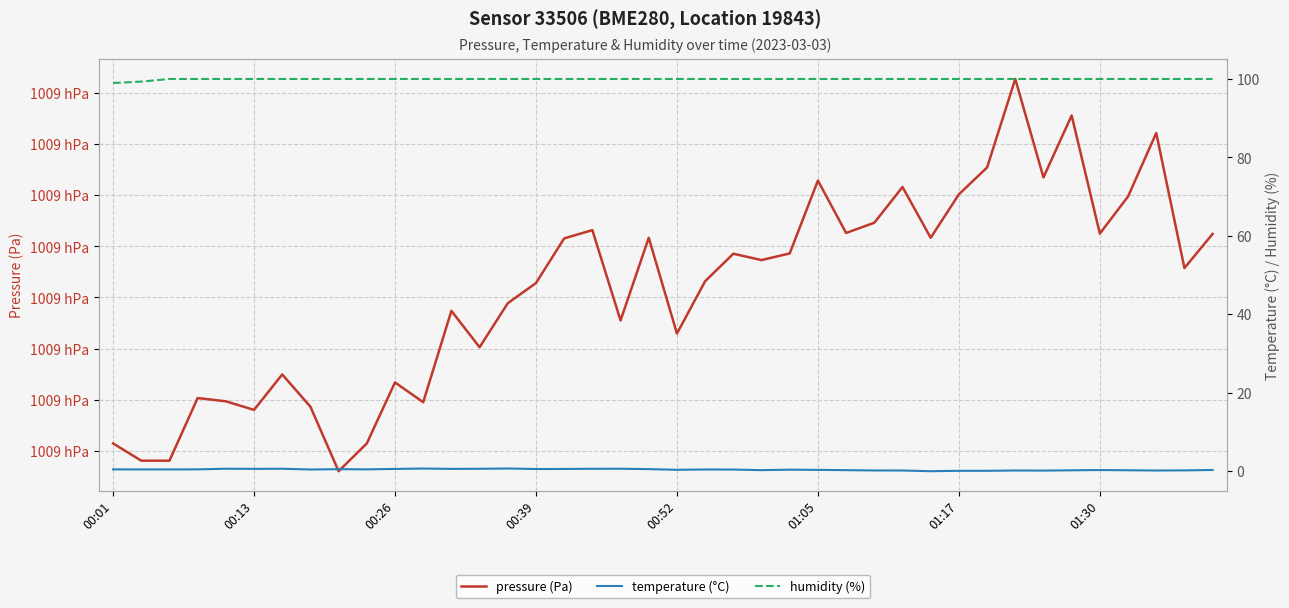

How many negative values does the temperature (°C) series have?

1